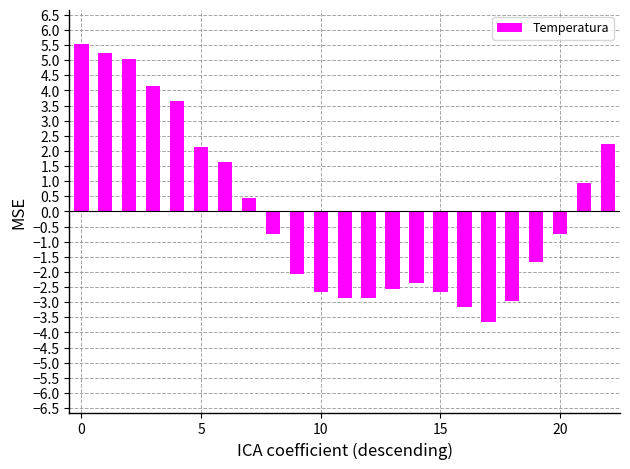

Reading left to right, transcribe all the data shown in this chart.

5.5	5.2	5.0	4.1	3.6	2.1	1.6	0.4	-0.8	-2.1	-2.7	-2.9	-2.9	-2.6	-2.4	-2.7	-3.2	-3.7	-3.0	-1.7	-0.8	0.9	2.2